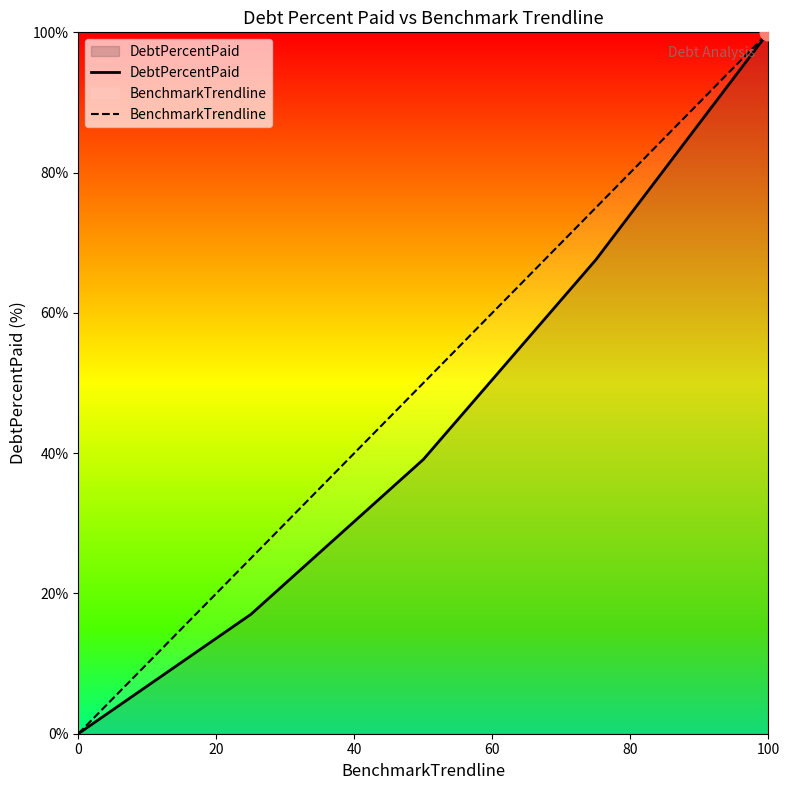

What is the maximum value for BenchmarkTrendline?

100.0